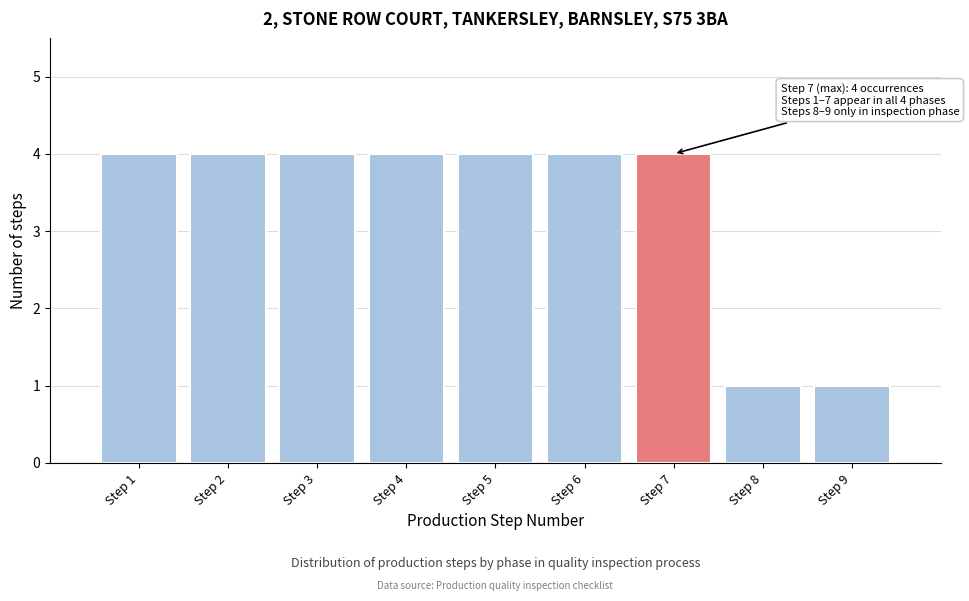

Reading left to right, extract all data points from this chart.

Step 1=4	Step 2=4	Step 3=4	Step 4=4	Step 5=4	Step 6=4	Step 7=4	Step 8=1	Step 9=1